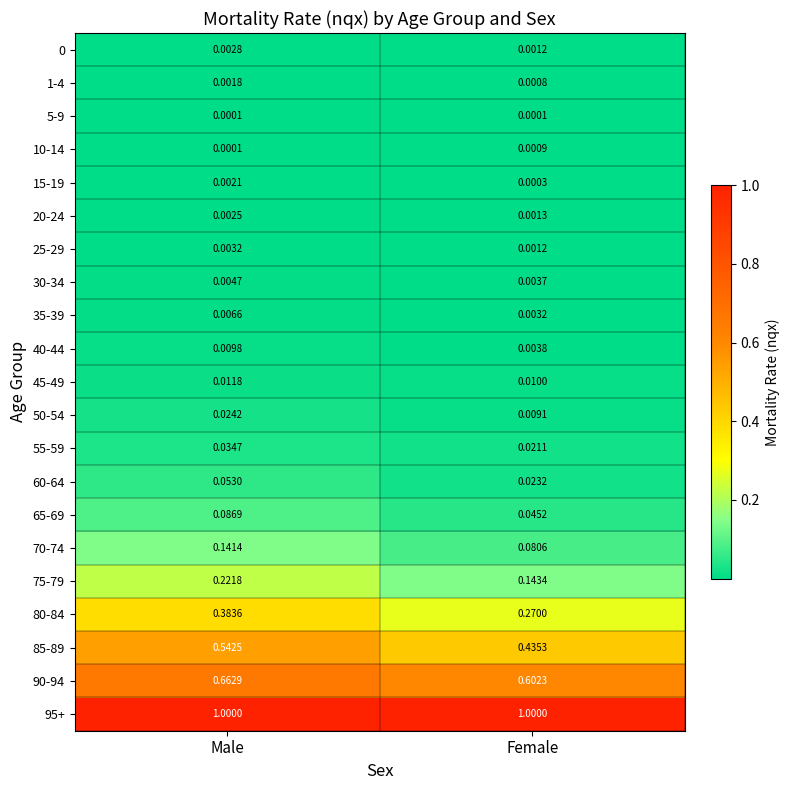

Which series has the widest spread of values?

80-84